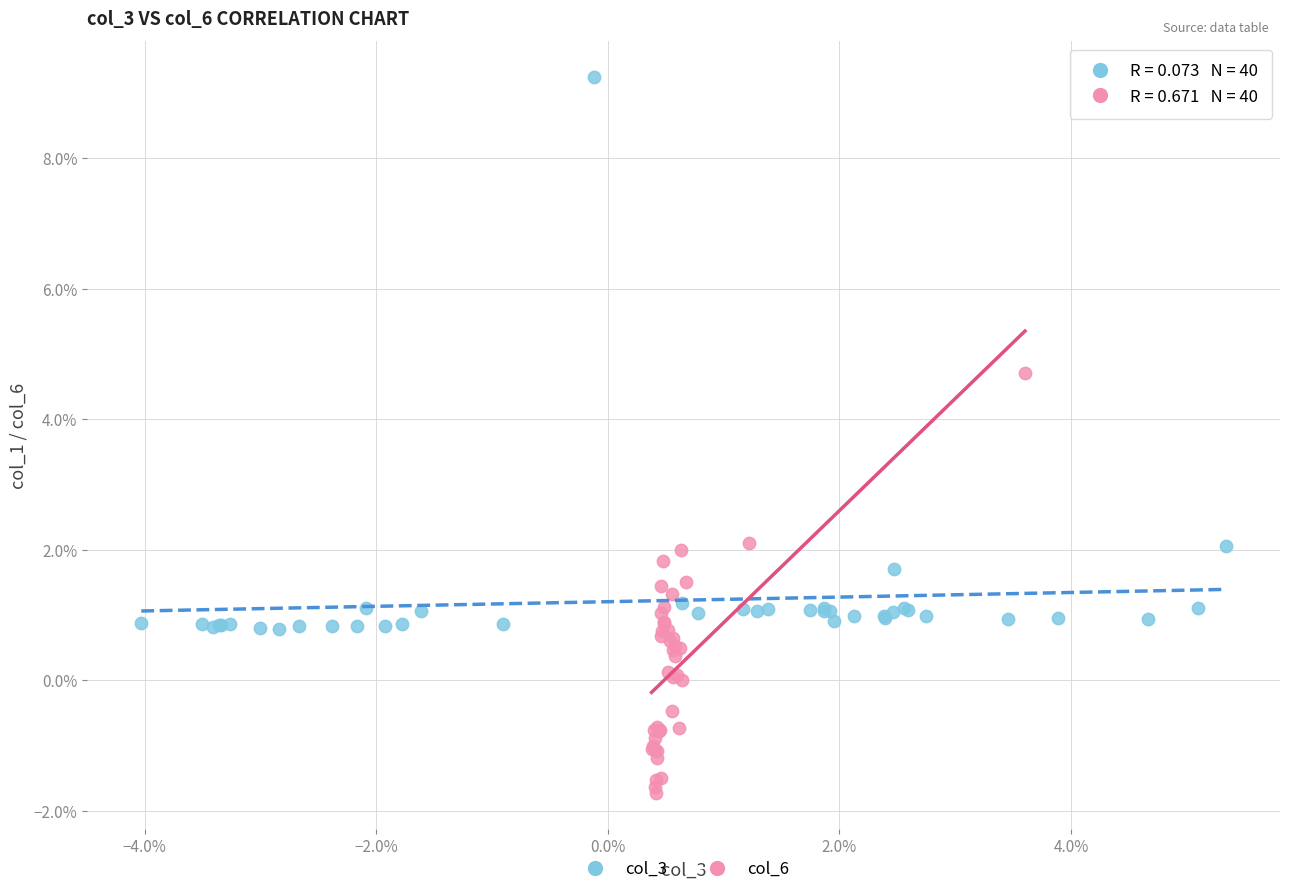

Which series has the widest spread of Y values?

col_3